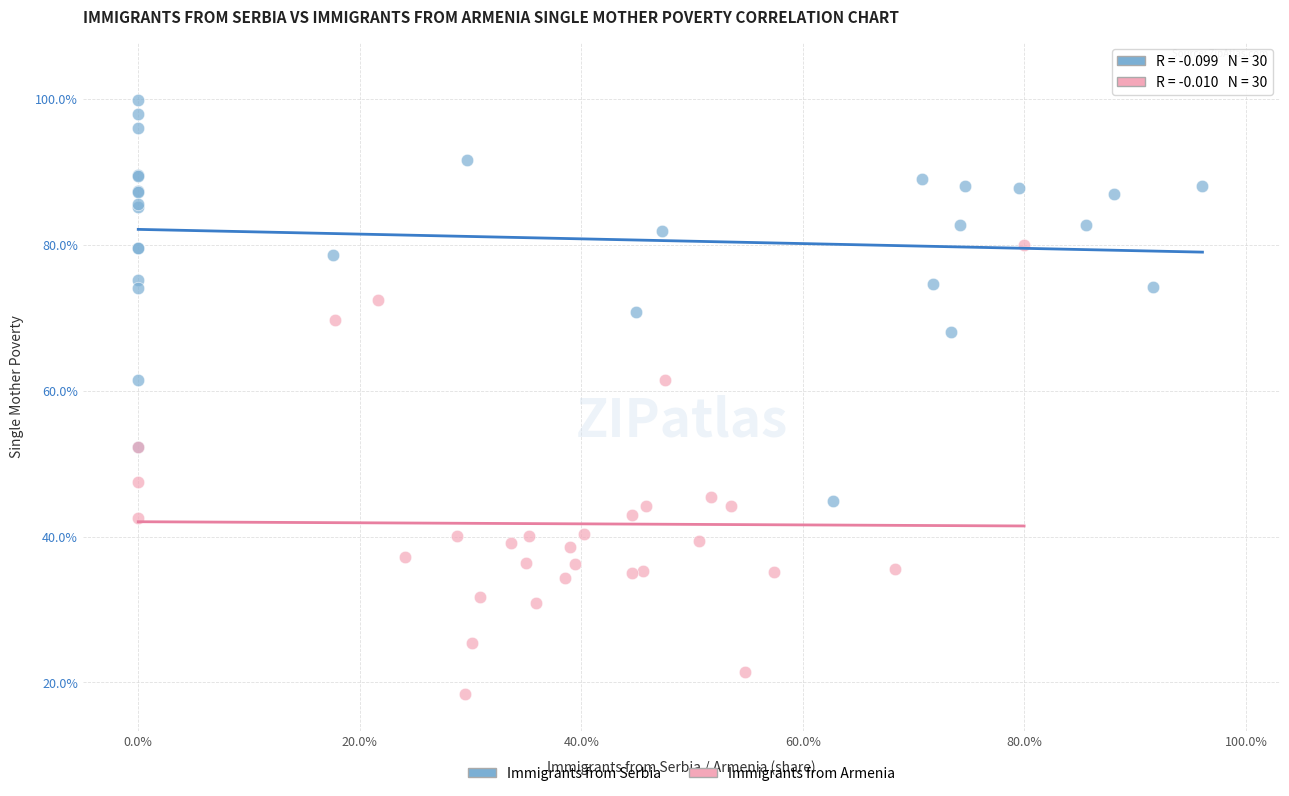

Which series reaches the maximum Y coordinate?

Immigrants from Serbia